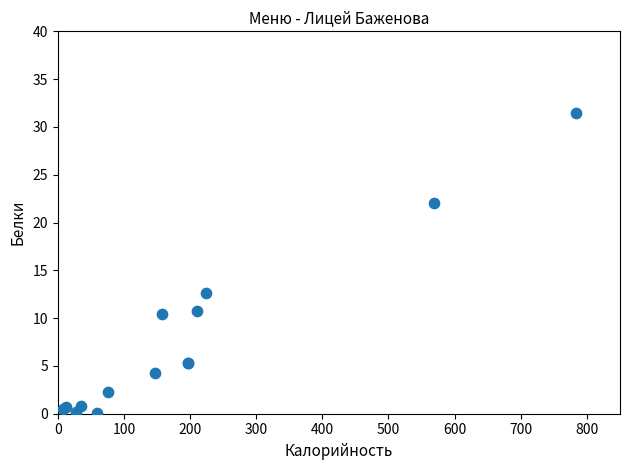

What Y value in the scatter plot is closest to 15?

12.6